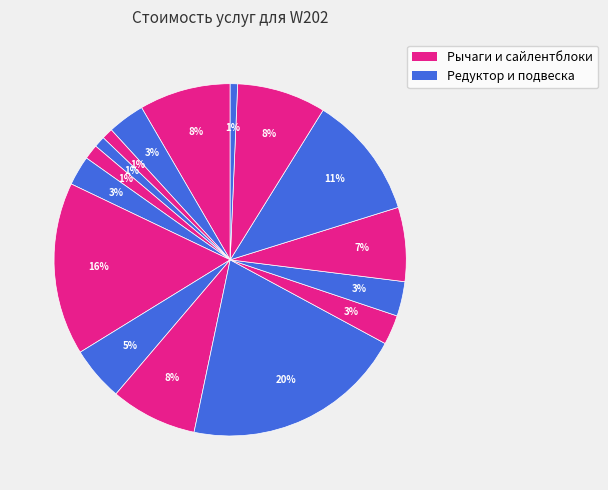

How many slices are in this pie chart?

16